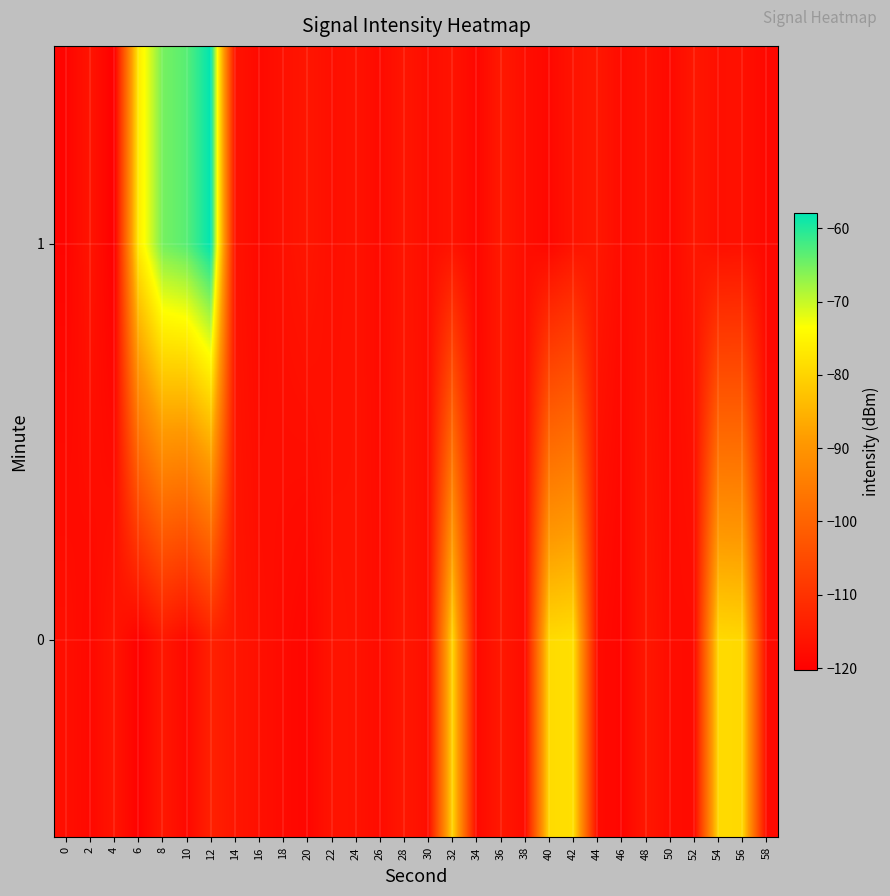

Reading left to right, what are all the values shown in this chart?

0: 0=-117.2	2=-118.5	4=-116.0	6=-119.9	8=-115.4	10=-118.4	12=-113.6	14=-115.7	16=-117.1	18=-118.1	20=-119.0	22=-116.2	24=-116.5	26=-117.8	28=-115.5	30=-117.4	32=-79.7	34=-118.3	36=-115.3	38=-117.7	40=-78.9	42=-78.3	44=-118.0	46=-119.2	48=-115.4	50=-117.7	52=-117.8	54=-79.0	56=-79.4	58=-118.1
1: 0=-119.3	2=-116.1	4=-120.3	6=-76.3	8=-65.2	10=-63.3	12=-57.9	14=-116.4	16=-118.3	18=-116.8	20=-115.8	22=-117.2	24=-116.5	26=-118.1	28=-115.9	30=-117.6	32=-116.3	34=-118.8	36=-115.1	38=-117.4	40=-118.6	42=-116.2	44=-115.5	46=-117.9	48=-116.7	50=-118.3	52=-115.6	54=-117.1	56=-116.9	58=-118.5